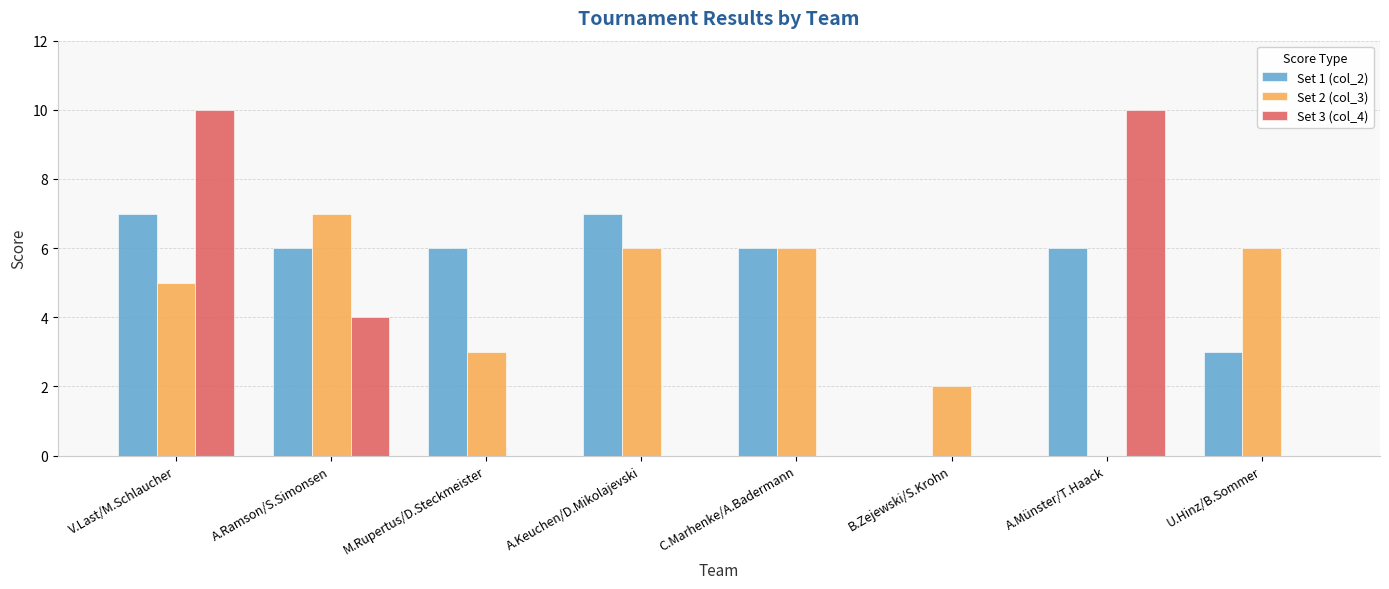

Reading left to right, extract all data points from this chart.

Set 1 (col_2): 7	6	6	7	6	0	6	3
Set 2 (col_3): 5	7	3	6	6	2	0	6
Set 3 (col_4): 10	4	0	0	0	0	10	0